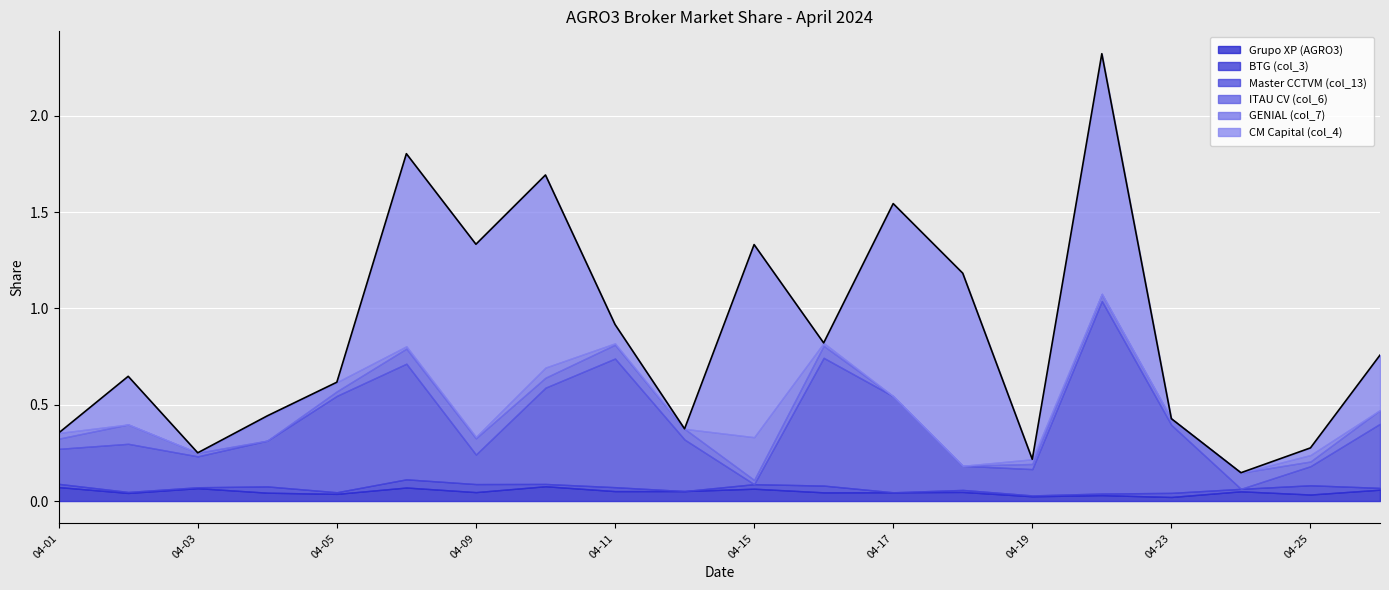

What is the spread (max minus min) of values at 2024-04-22?

1.2